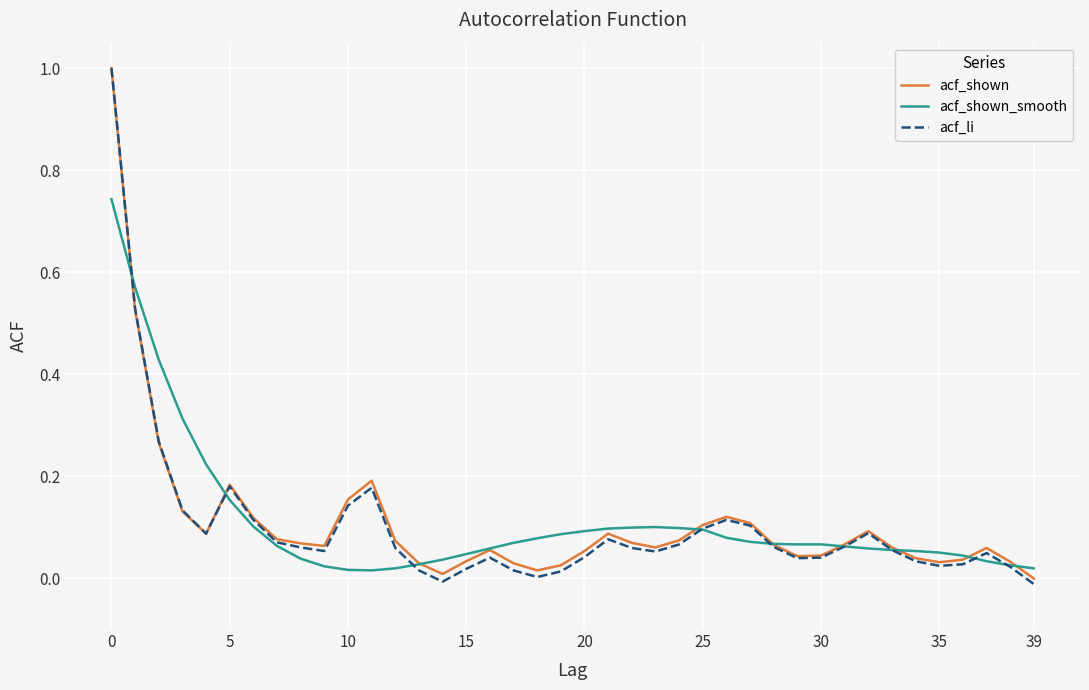

Which series has the widest spread of values?

acf_li